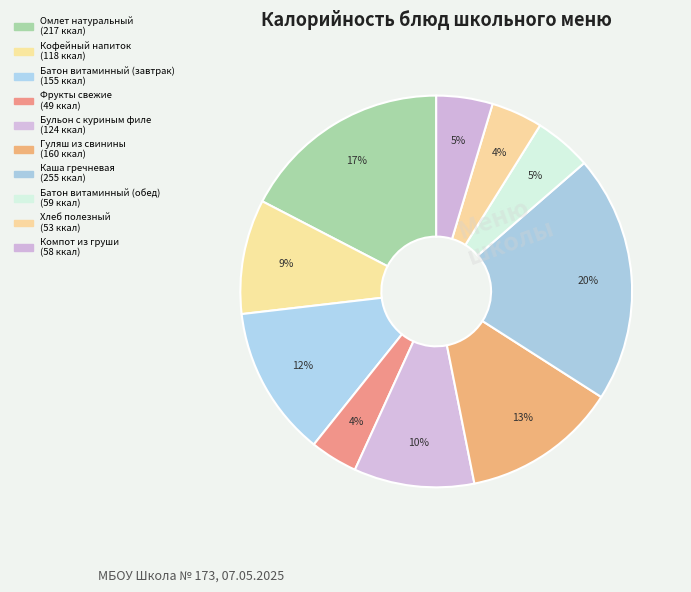

How many slices are in this pie chart?

10